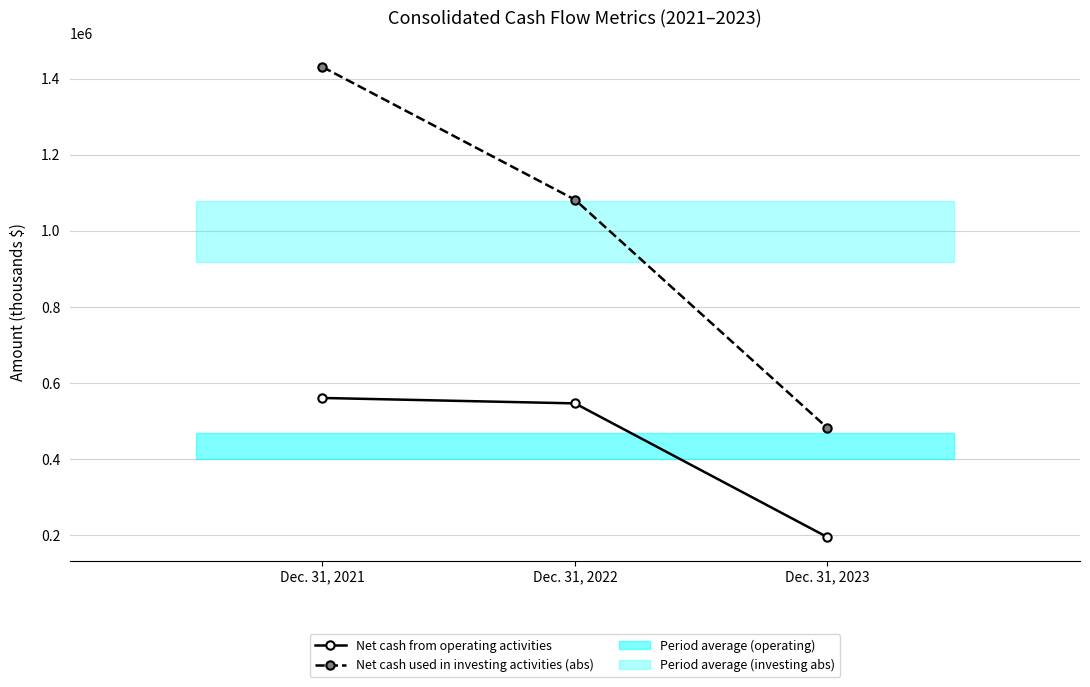

At Dec. 31, 2022, list the series in order from largest to smallest.

Net cash used in investing activities (abs), Net cash from operating activities